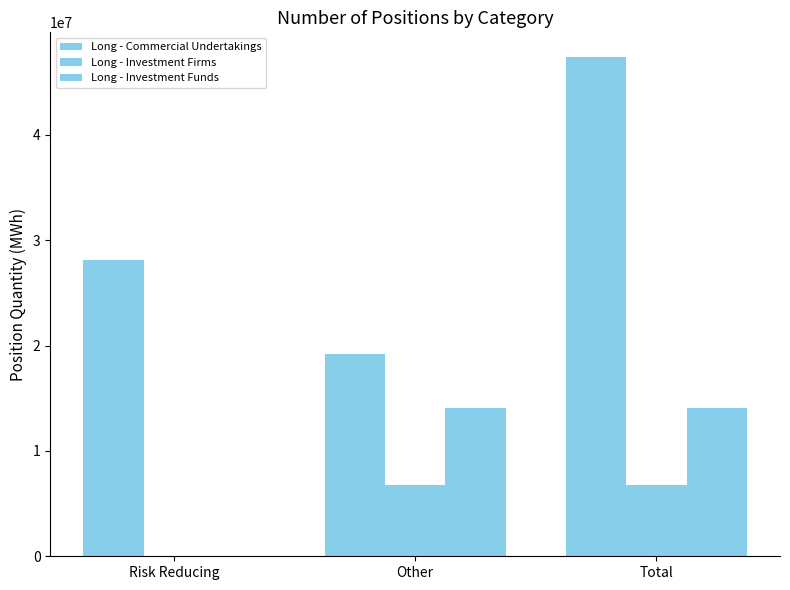

The Long - Commercial Undertakings series shows 31334376.4 at Total. True or false?

False